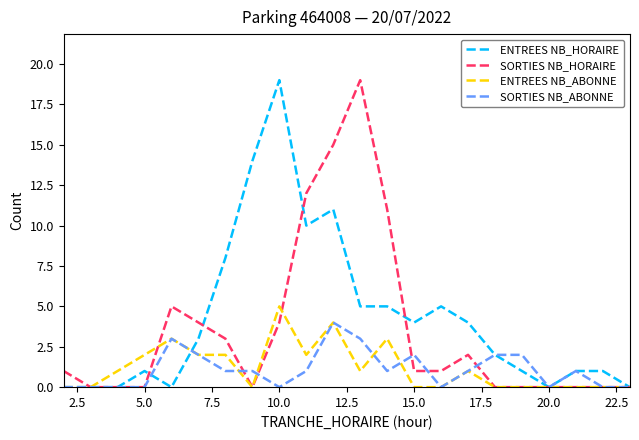

What is the difference between the maximum and second lowest values in the SORTIES NB_ABONNE series?

4